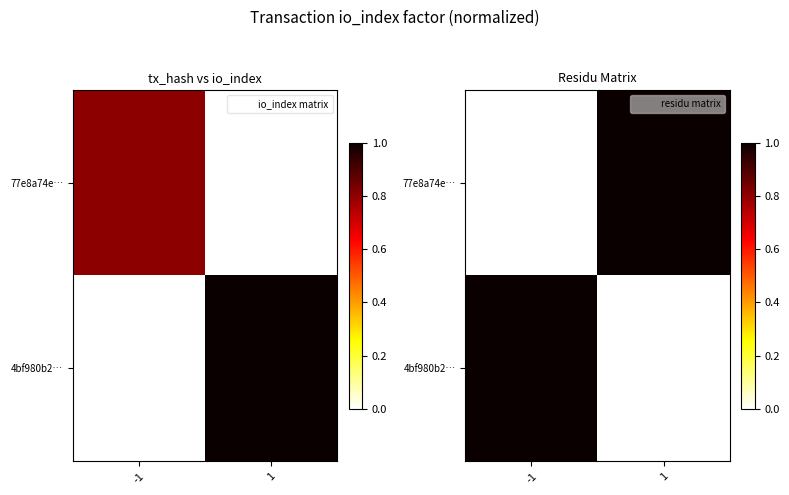

How many values in the 4bf980b2… series exceed 0?

1